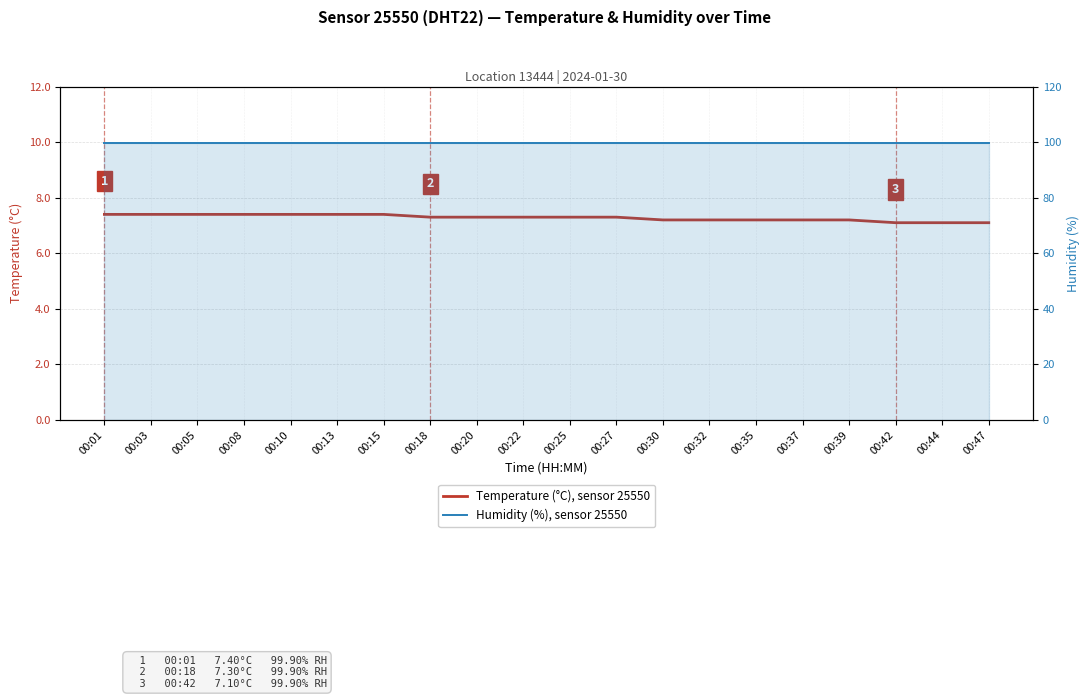

Which series has the largest total across all categories?

Humidity (%), sensor 25550